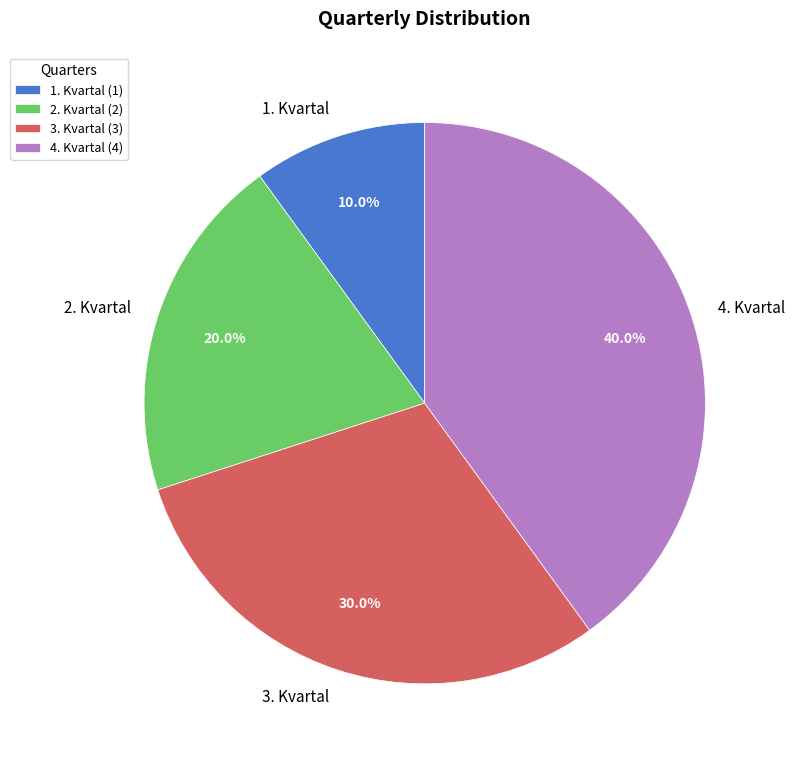

How many segments does this pie chart have?

4